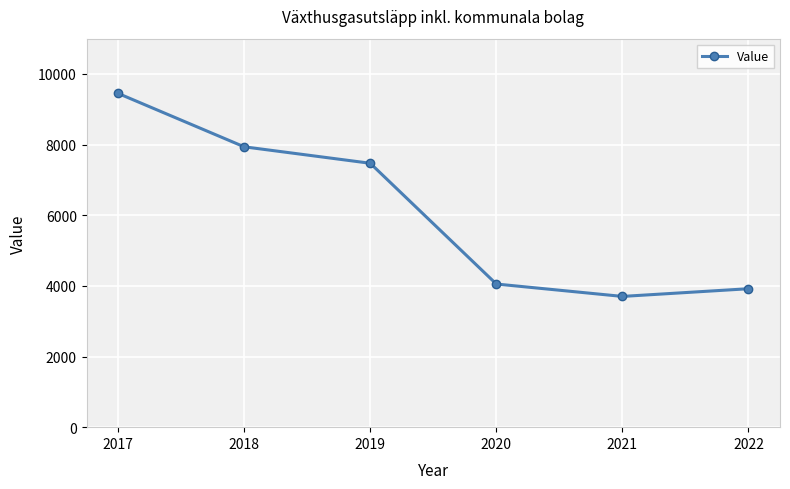

Reading left to right, list all the values displayed in this chart.

2017=9450	2018=7938	2019=7472	2020=4053	2021=3702	2022=3920